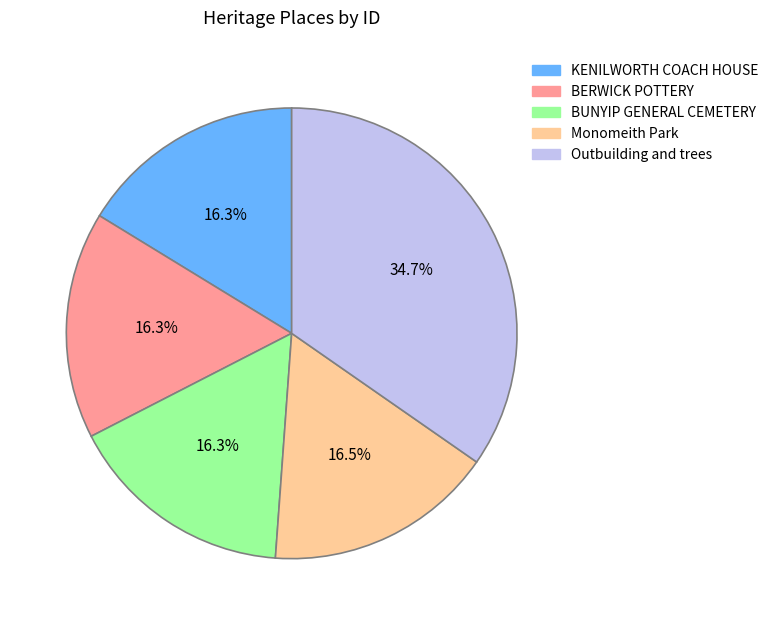

The BUNYIP GENERAL CEMETERY slice represents 28% of the pie. True or false?

False